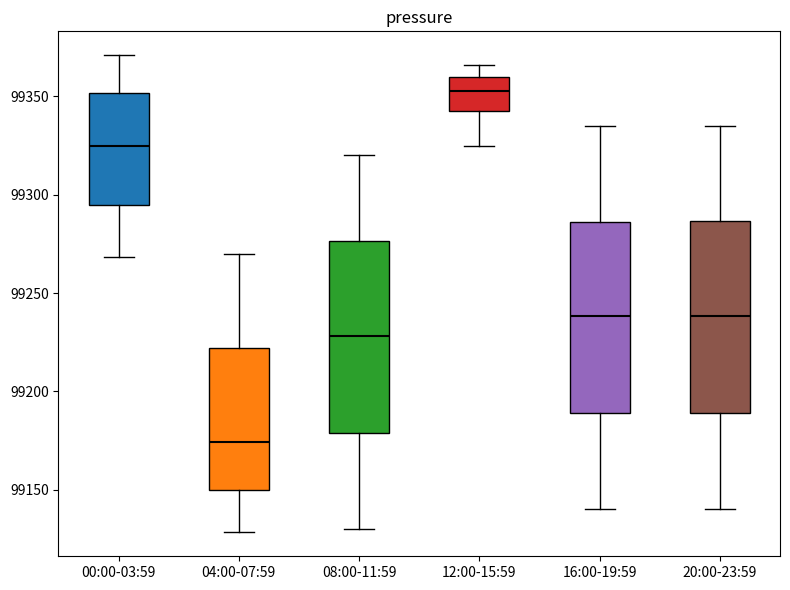

Where does the upper whisker of the box for 16:00-19:59 end on the y-axis? The values are not printed on the chart, so give them approximately, as read against the axis.

99335